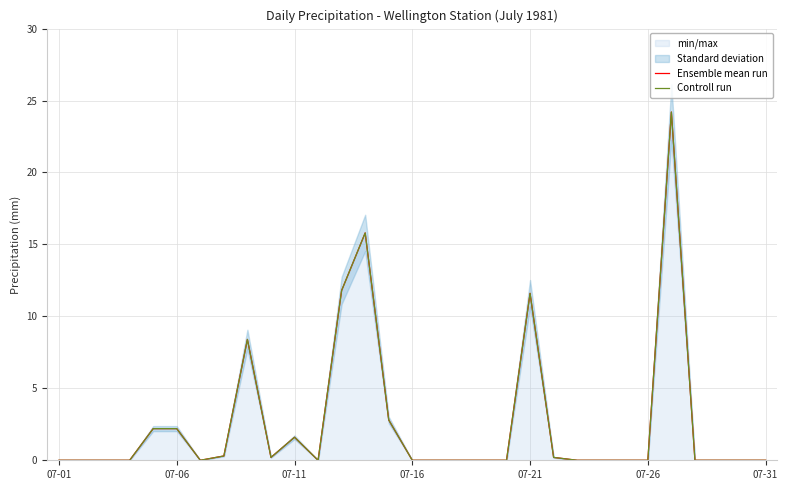

True or false: Ensemble mean run and Controll run intersect in this chart.

False